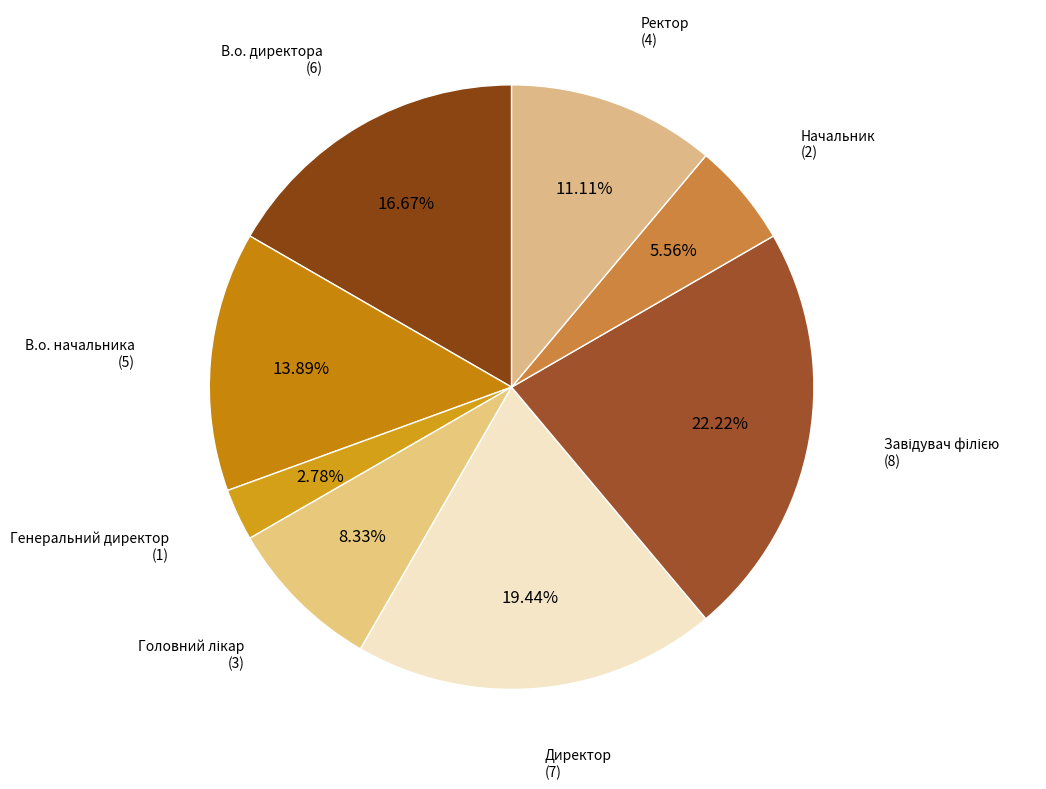

What percentage is the Генеральний директор slice, to the nearest percent?

3%